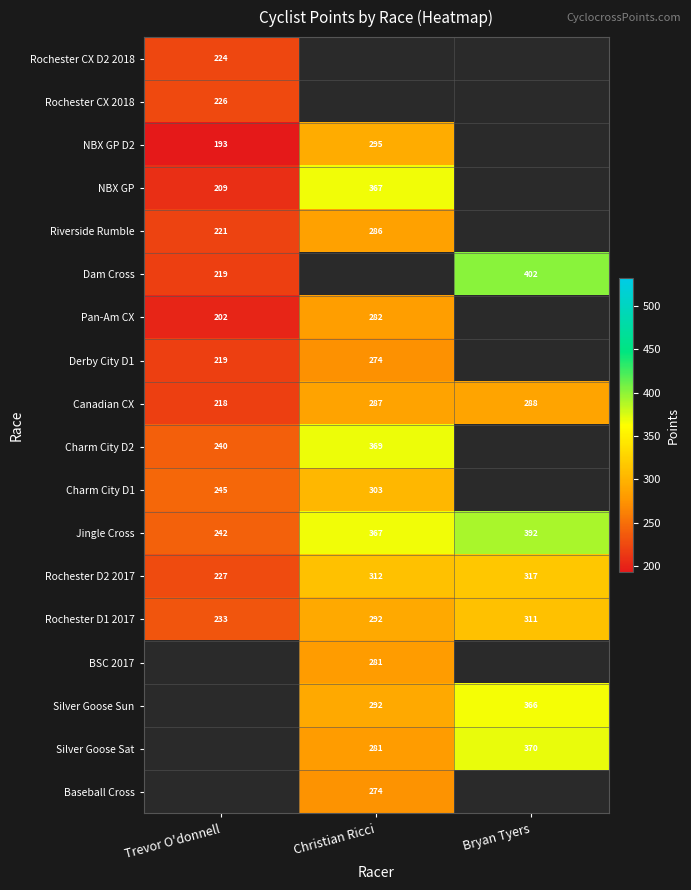

How many categories are shown in the chart?

3